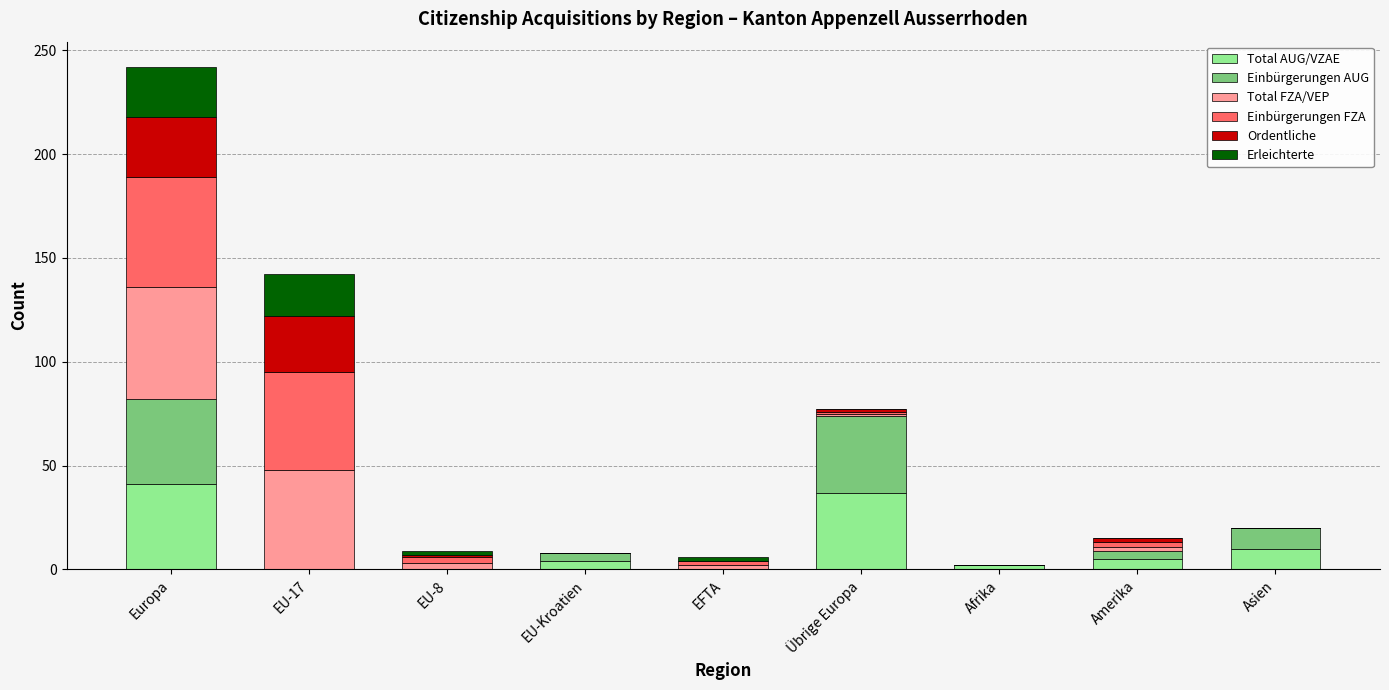

Is it true that Total AUG/VZAE equals 0 at EU-17?

True